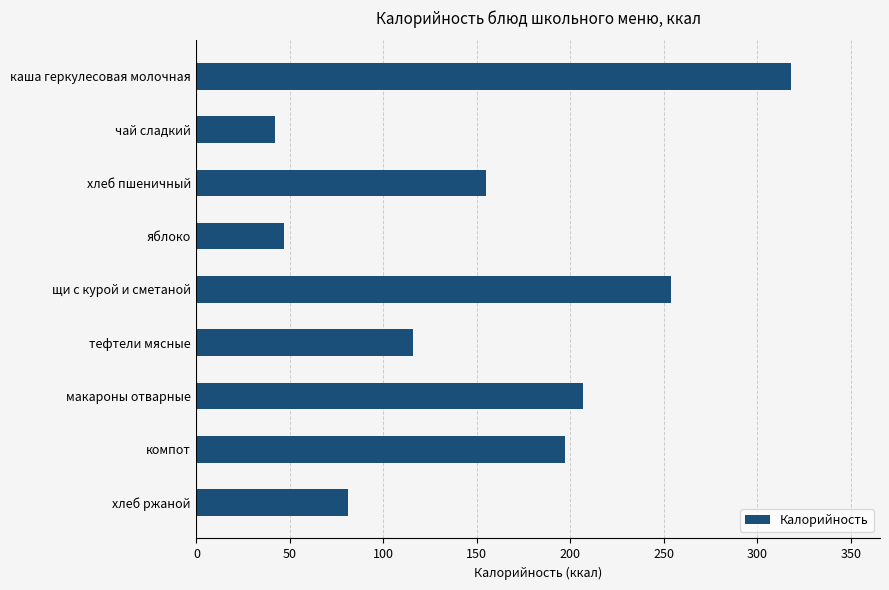

What is the ratio of the value at щи с курой и сметаной to the value at хлеб ржаной?

3.1